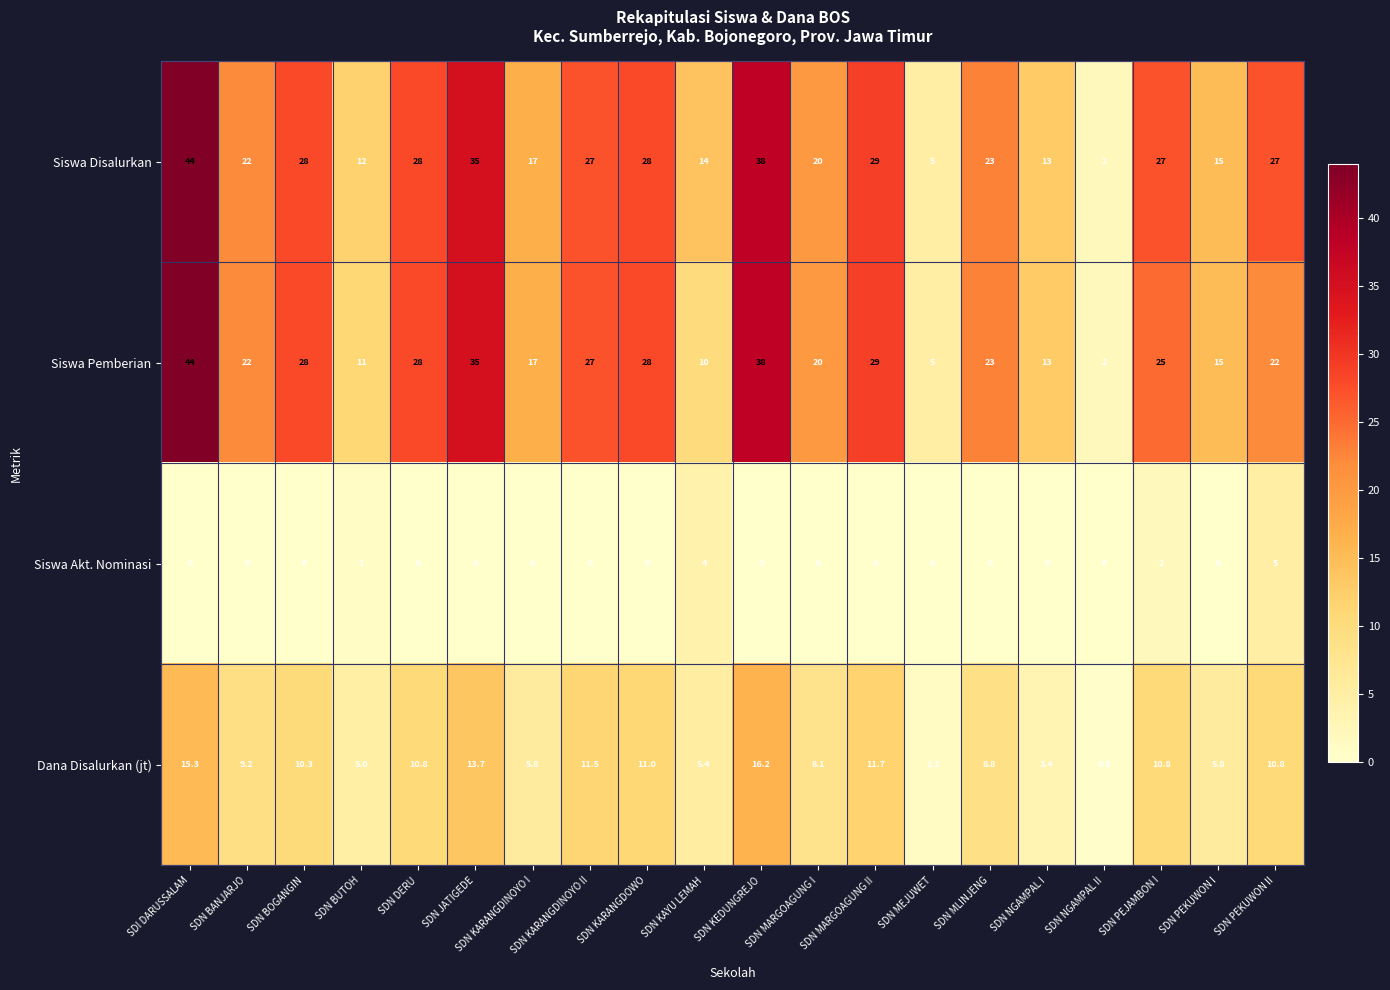

How many series are shown in this chart?

4